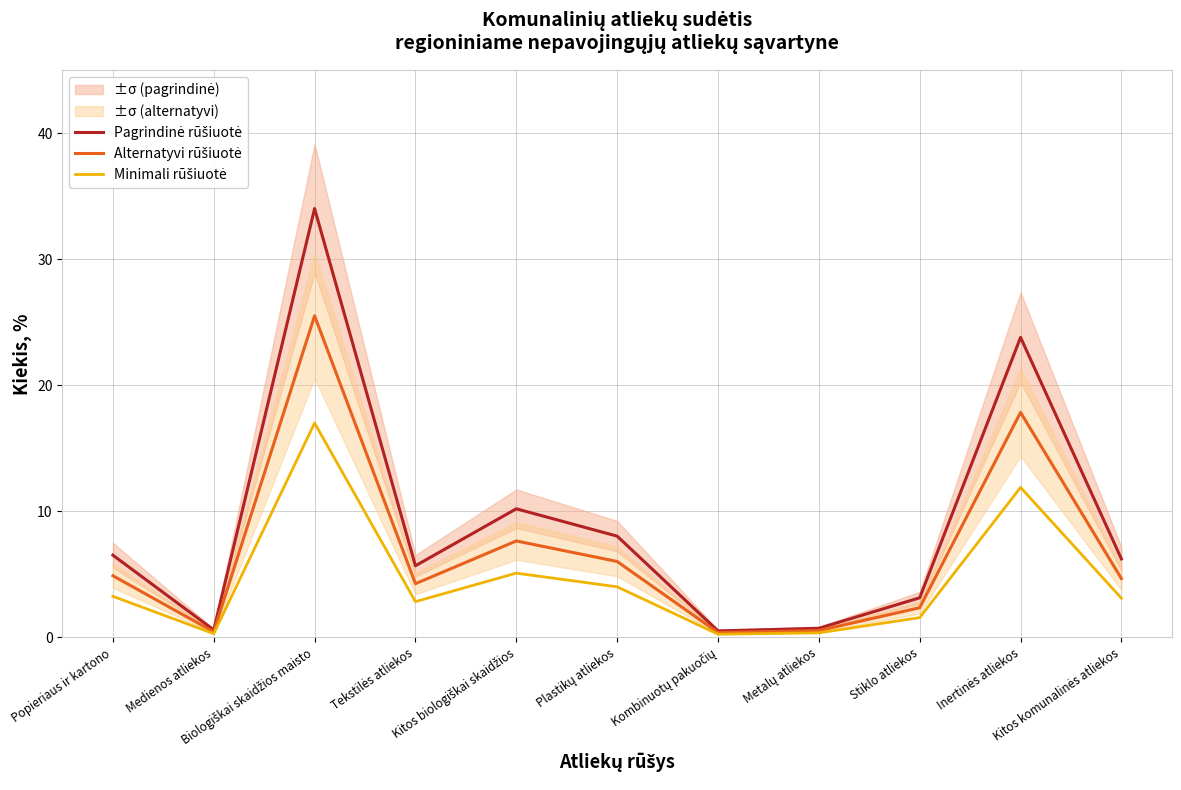

List the labels in order of Pagrindinė rūšiuotė value, largest first.

Biologiškai skaidžios maisto, Inertinės atliekos, Kitos biologiškai skaidžios, Plastikų atliekos, Popieriaus ir kartono, Kitos komunalinės atliekos, Tekstilės atliekos, Stiklo atliekos, Metalų atliekos, Medienos atliekos, Kombinuotų pakuočių